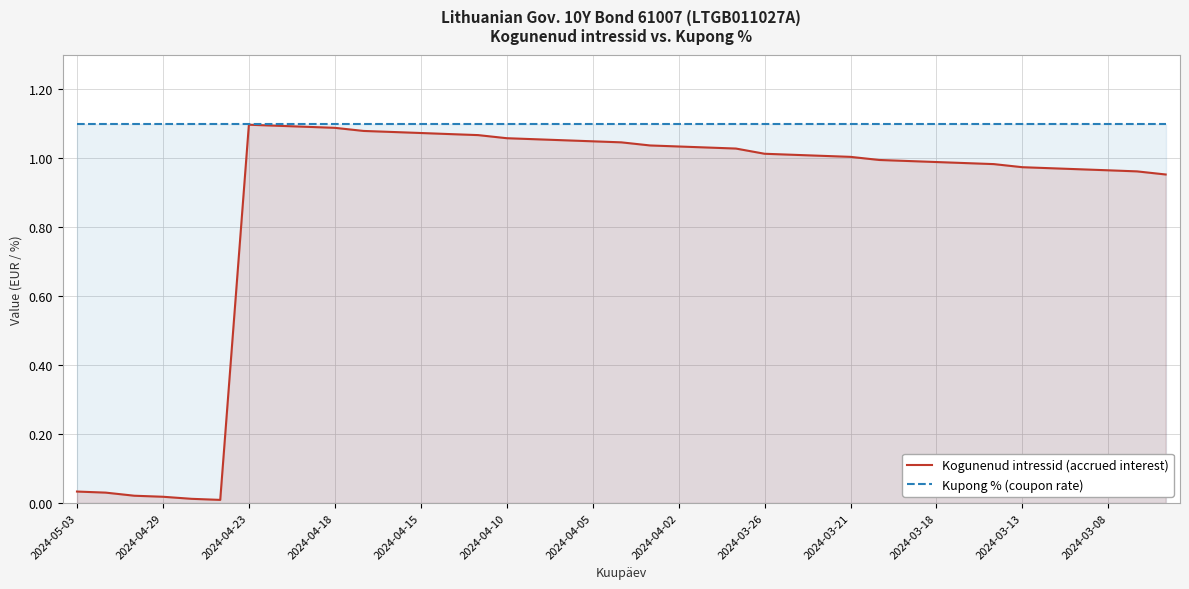

How many lines are shown in the chart?

2